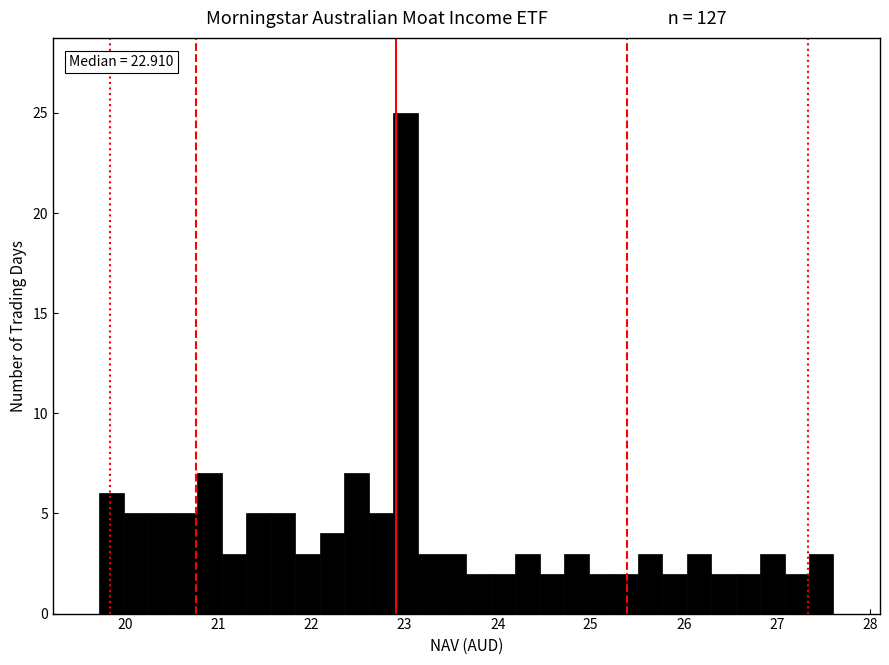

Around what value on the x-axis is the tallest bar? Give the approximate position of its centre, as read against the axis.

23.0